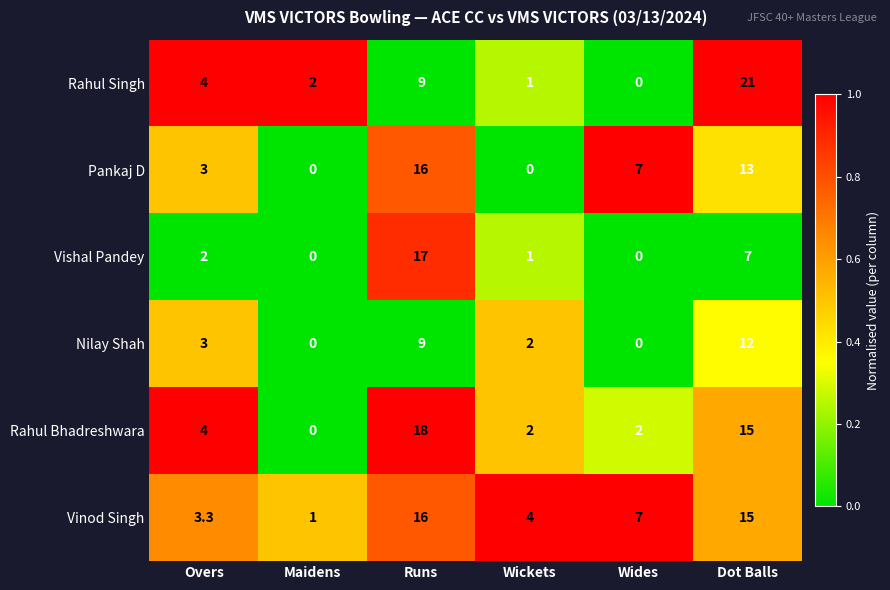

True or false: Pankaj D has a value of 7.8 at Wickets.

False